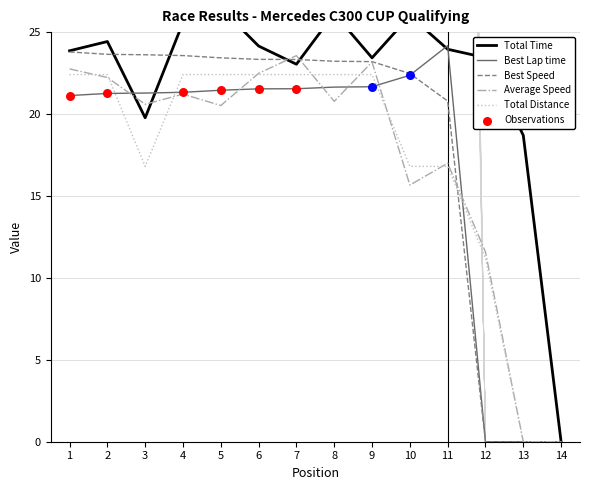

Which series has the widest spread of Y values?

Total Time